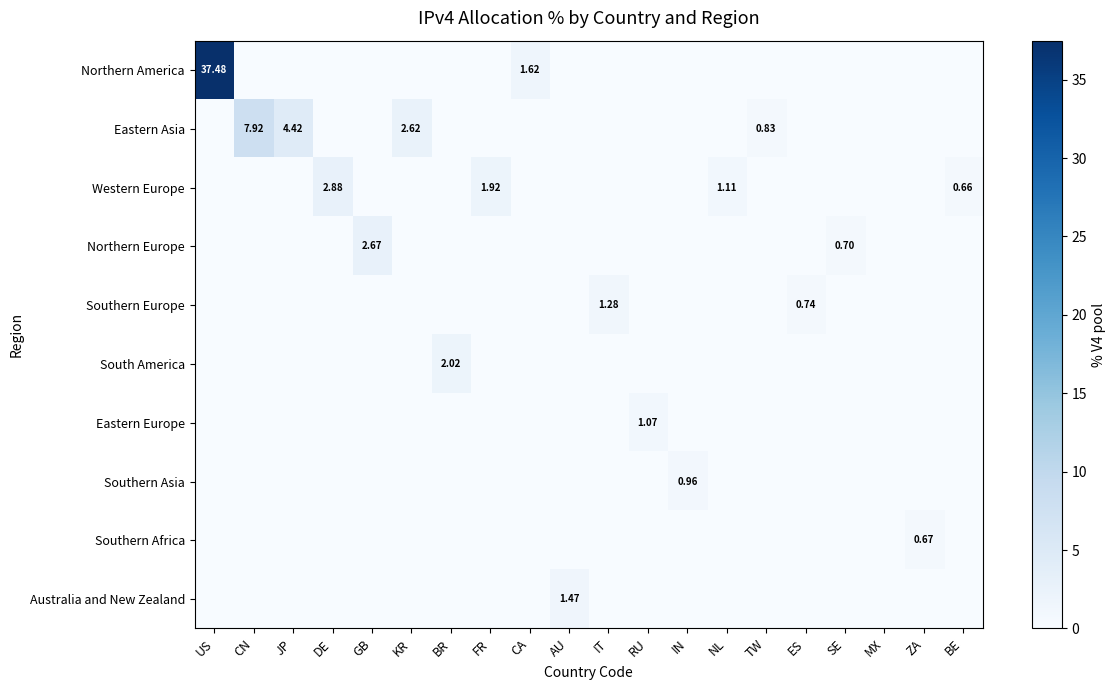

Which series has the widest spread of values?

Northern America